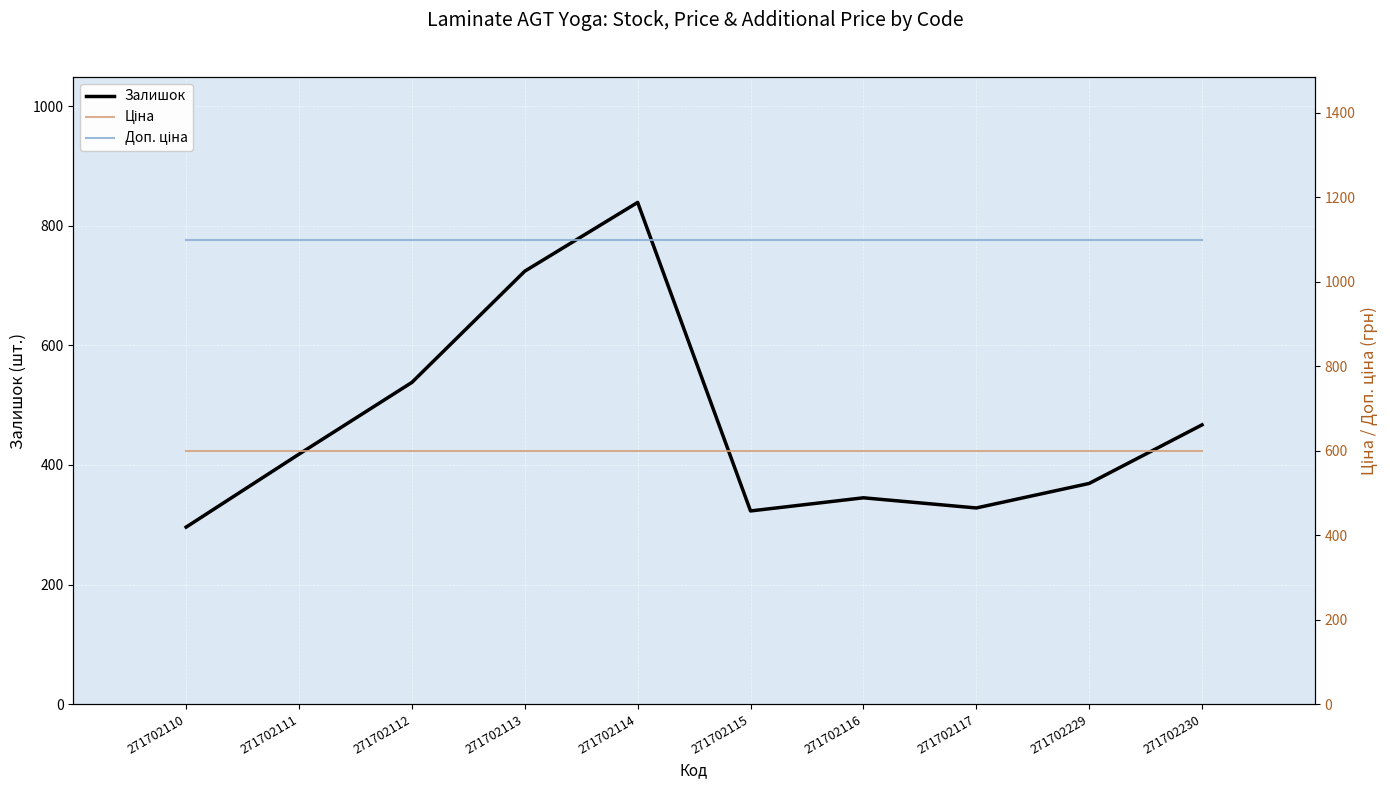

Which series has the largest total across all categories?

Доп. ціна